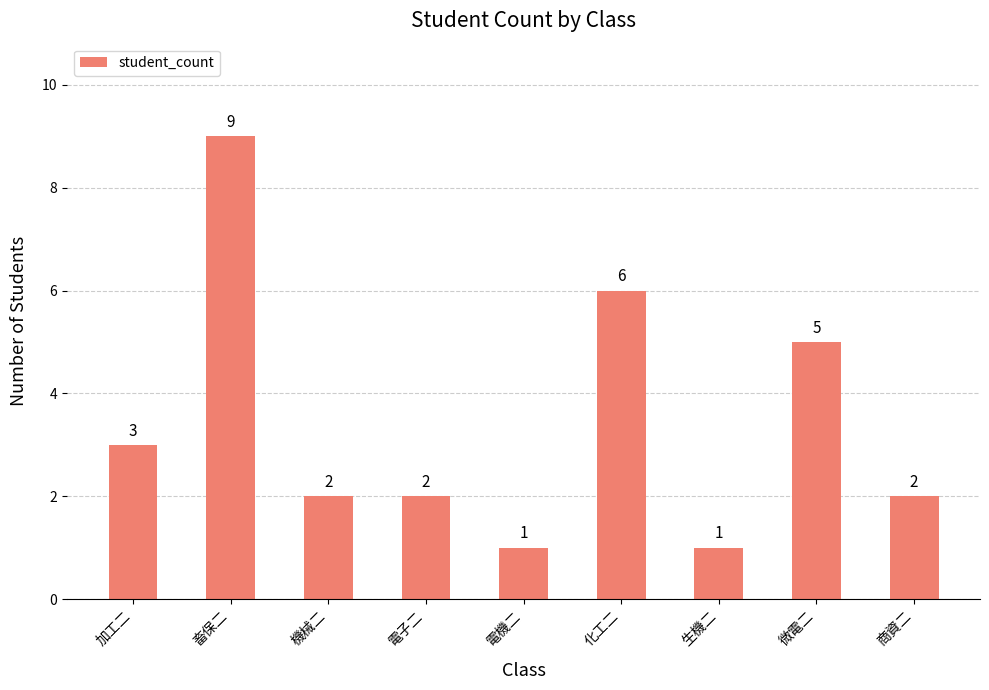

At which category does the chart reach its peak across all series?

畜保二